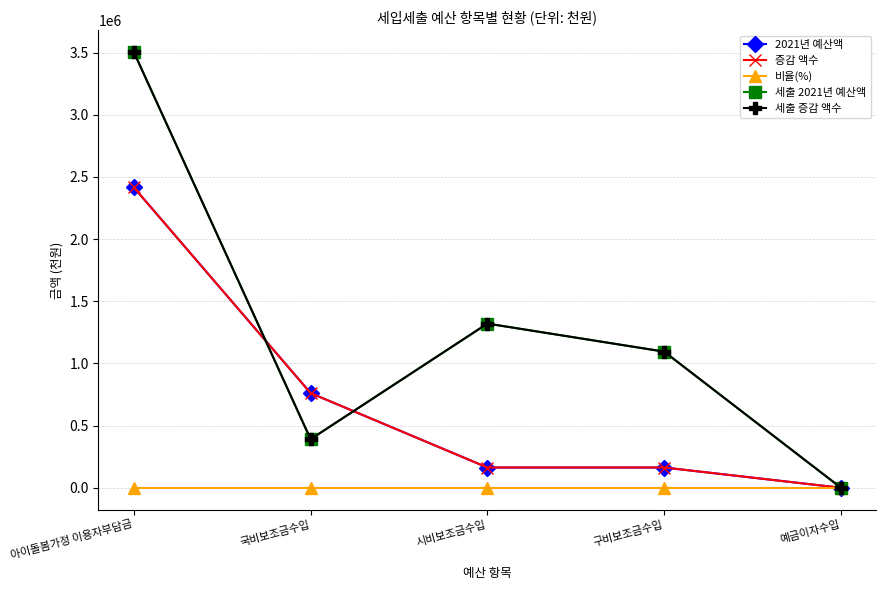

True or false: 비율(%) has a value of 100 at 시비보조금수입.

True